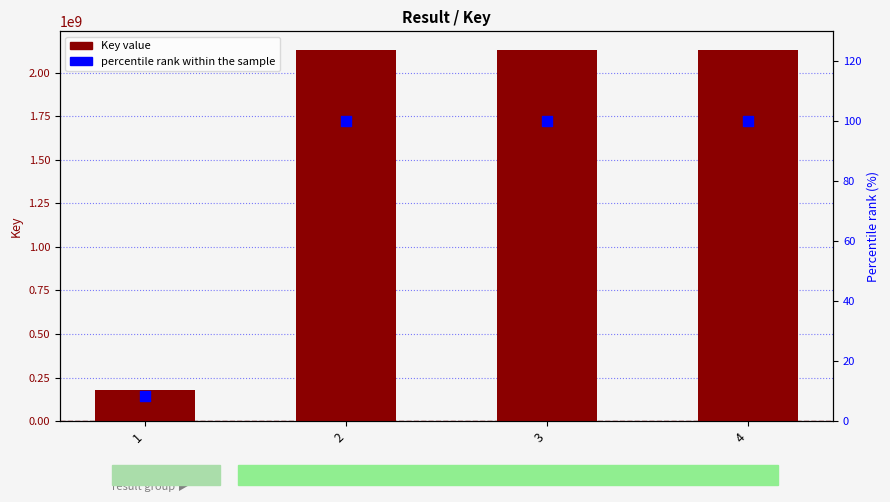

What is the total value across all series at 2?

2129695932.0